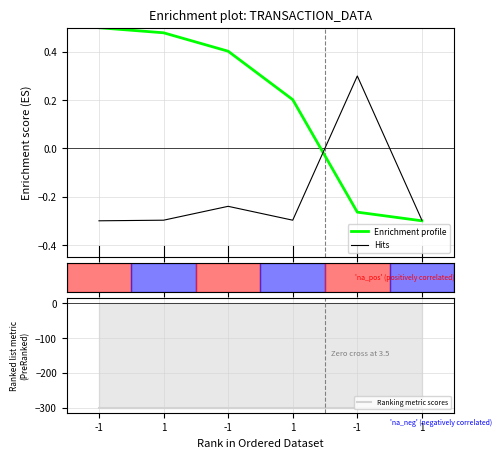

Which series has the largest total across all categories?

Enrichment profile